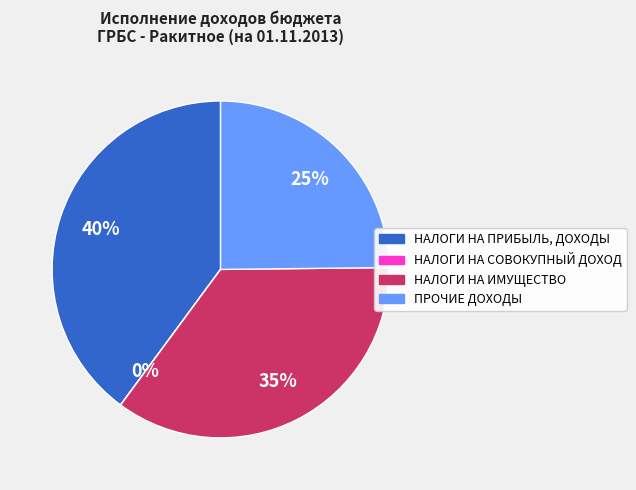

Does any single category account for the majority?

No